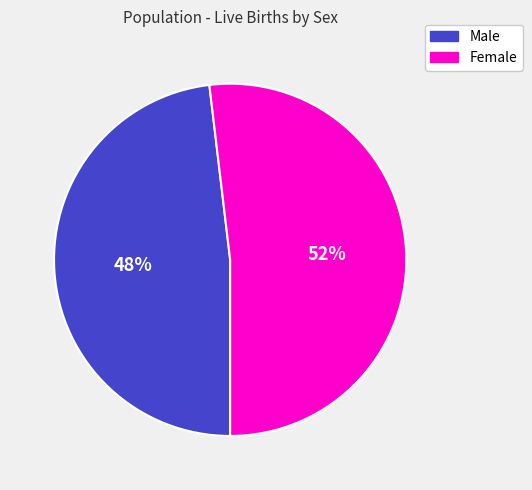

Does any single category account for the majority?

Yes